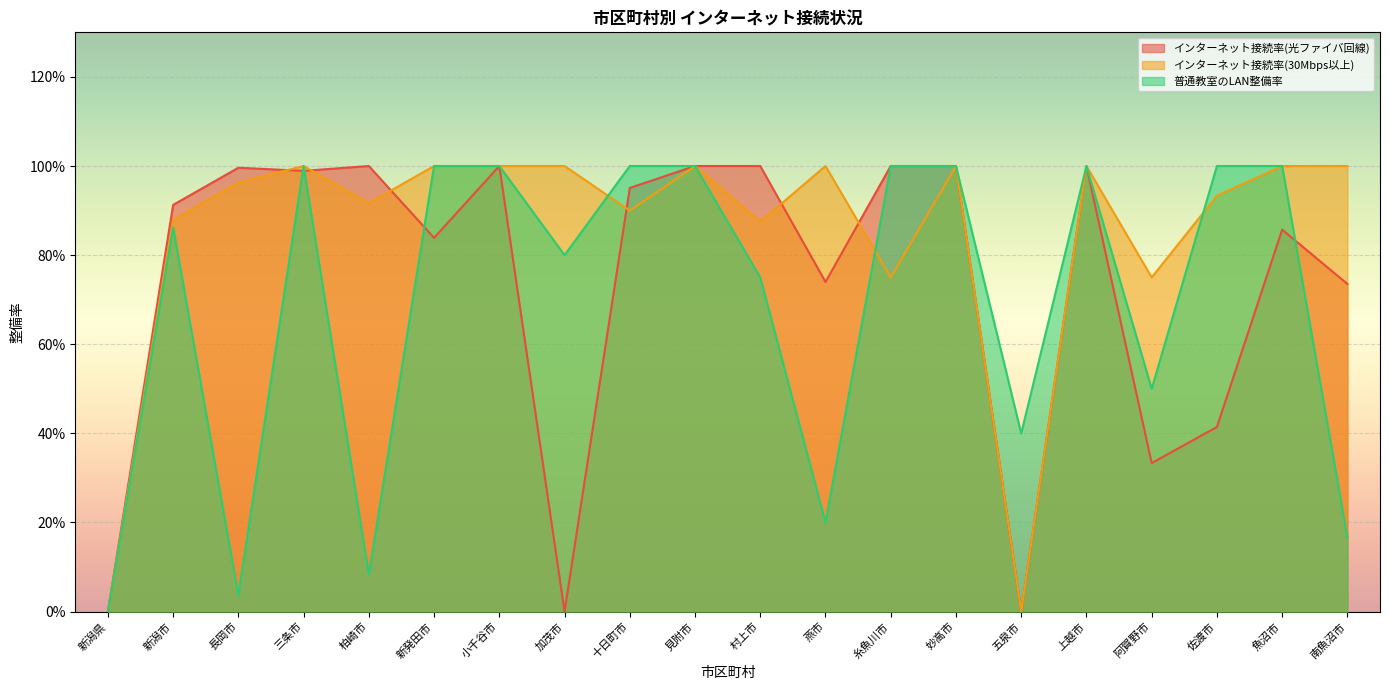

True or false: 普通教室のLAN整備率 and インターネット接続率(光ファイバ回線) intersect in this chart.

True